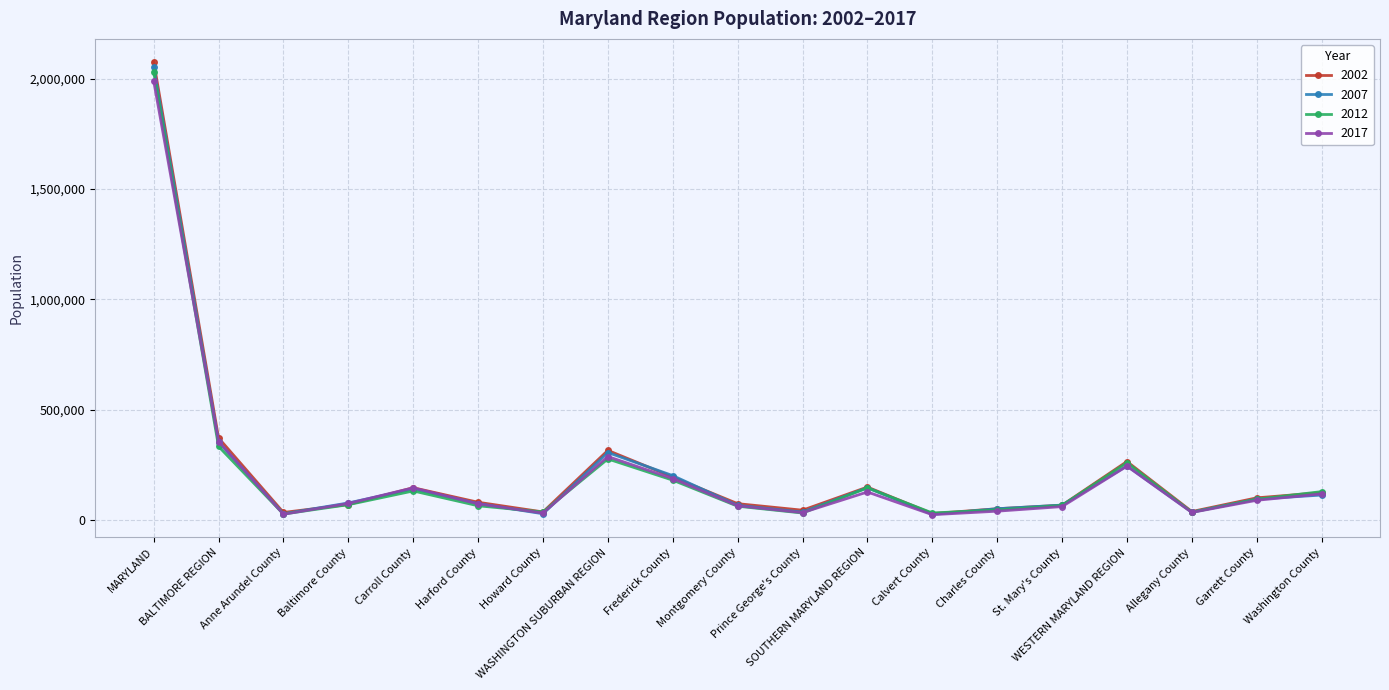

True or false: 2002 has more than 0 points higher than both neighbors.

True